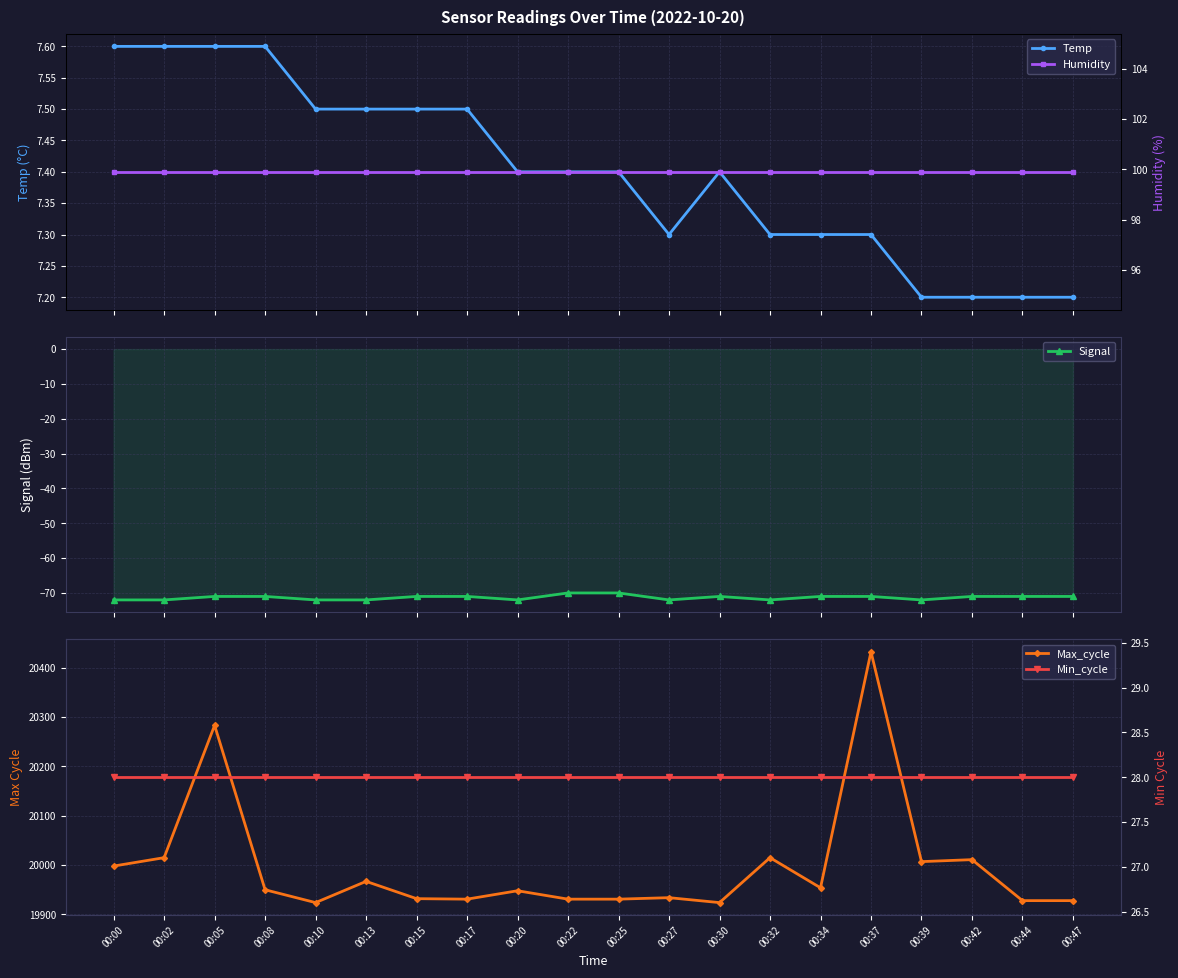

What is the average value of the Signal series?

-71